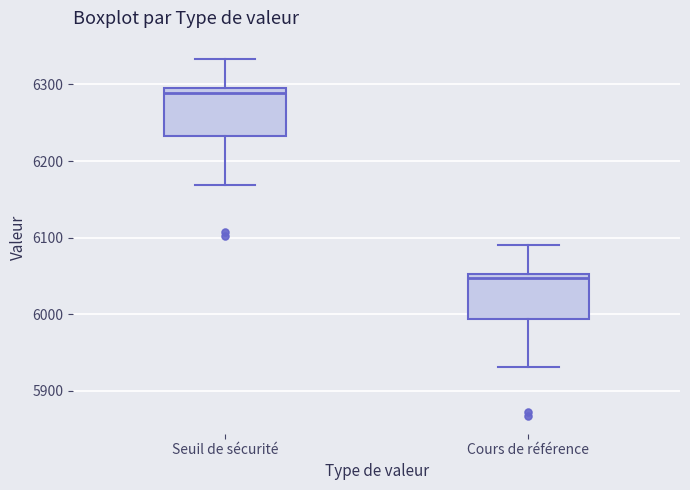

Reading left to right, transcribe this box plot: for each box, give where its median line is, the range the box spans, and where its two whiskers end, as read against the y-axis. The values are not printed on the chart, so give them approximately, as read against the axis.

Seuil de sécurité: median 6290, box 6230 to 6300, whiskers 6170 to 6330
Cours de référence: median 6050 (just below the box's upper edge), box 5990 to 6050, whiskers 5930 to 6090